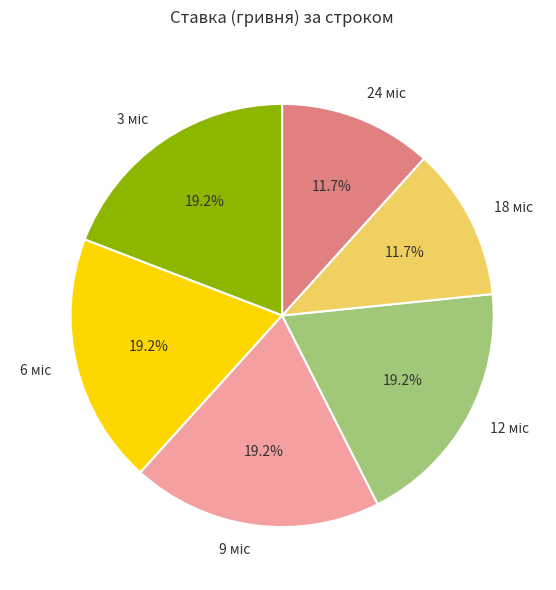

Is there any slice that represents more than half of the pie?

No